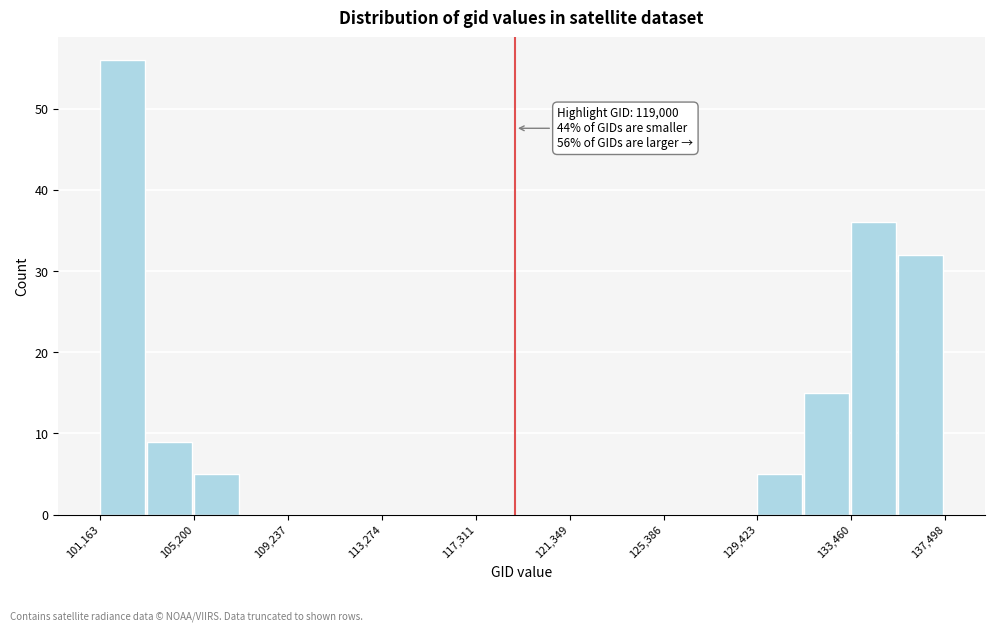

Which range on the x-axis has the tallest bar?

101000 to 103000